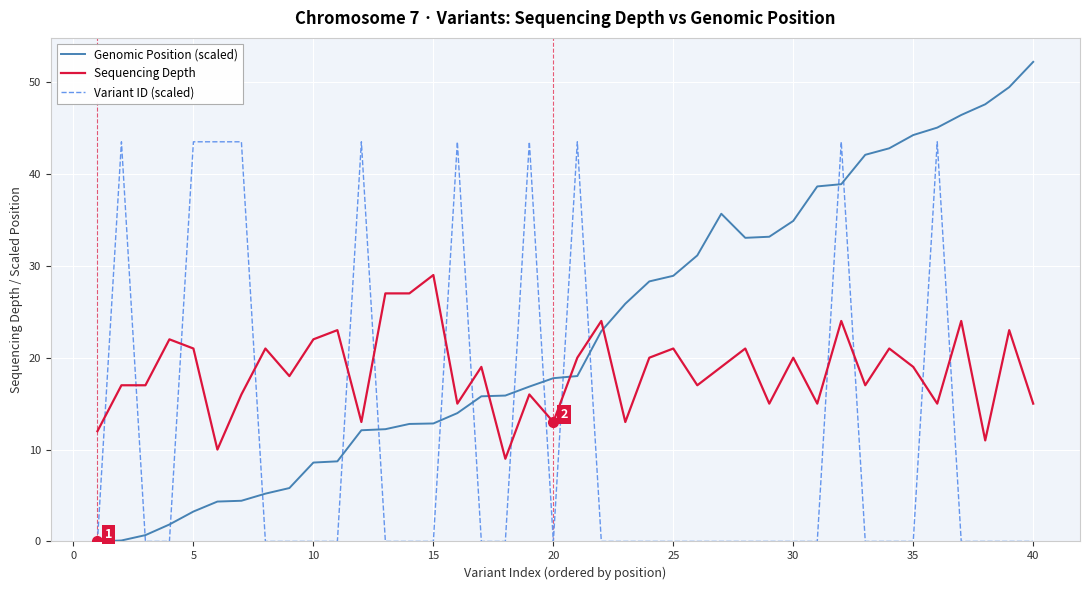

Does the chart have visible grid lines?

Yes